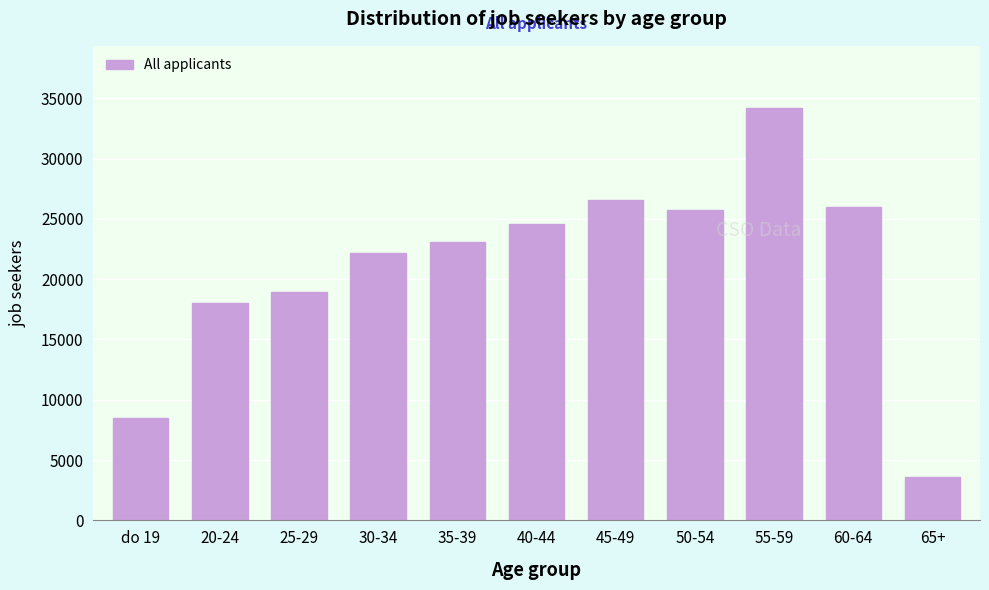

Reading left to right, transcribe all the data shown in this chart.

8465	18021	18919	22158	23066	24543	26601	25750	34219	26004	3563